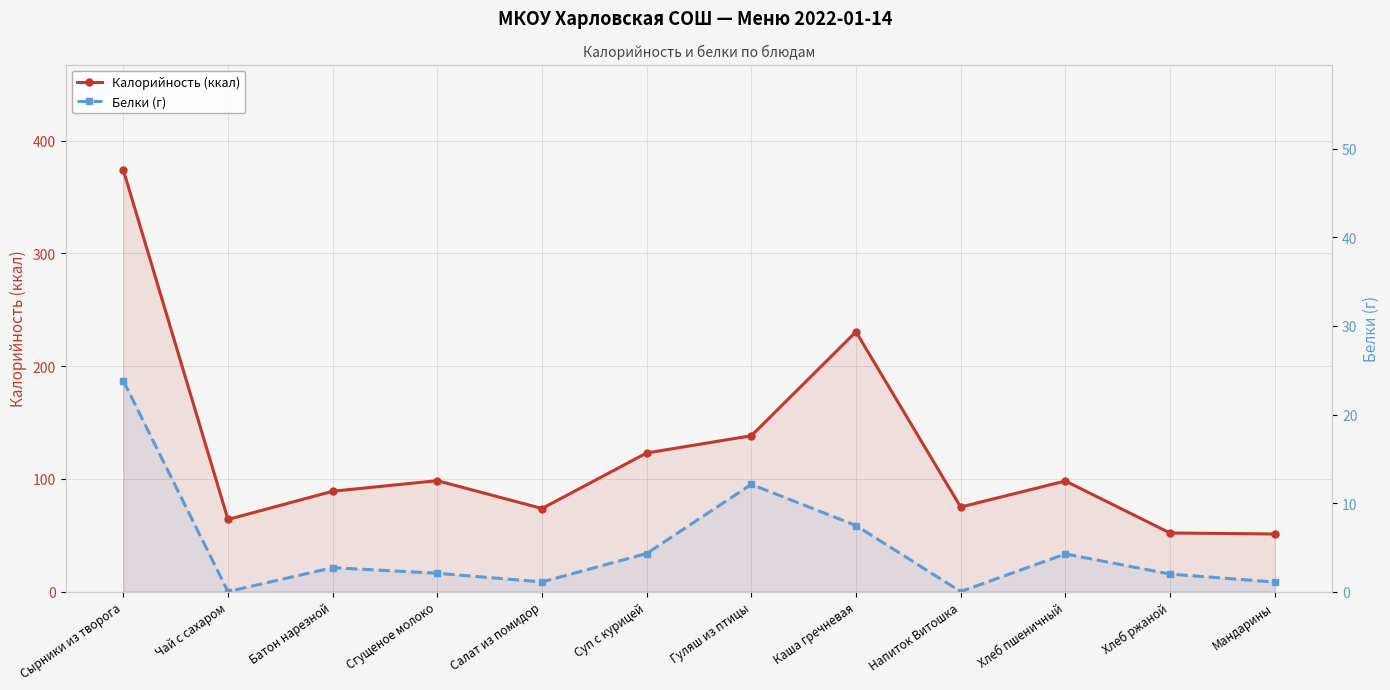

Which category has the lowest value across all series?

Чай с сахаром